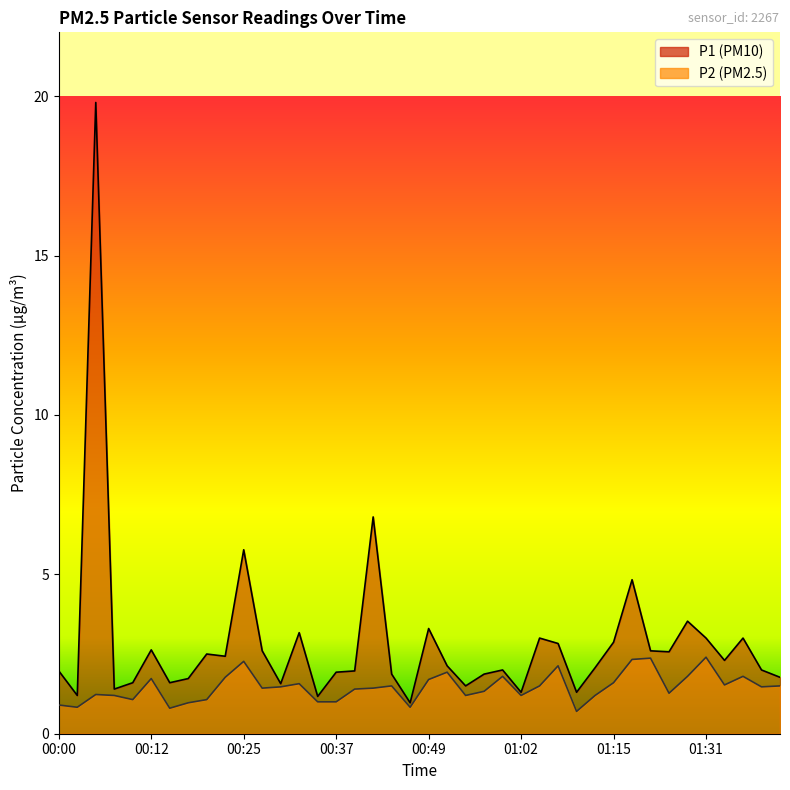

Is it true that P1 equals 2.6 at 00:10?

False